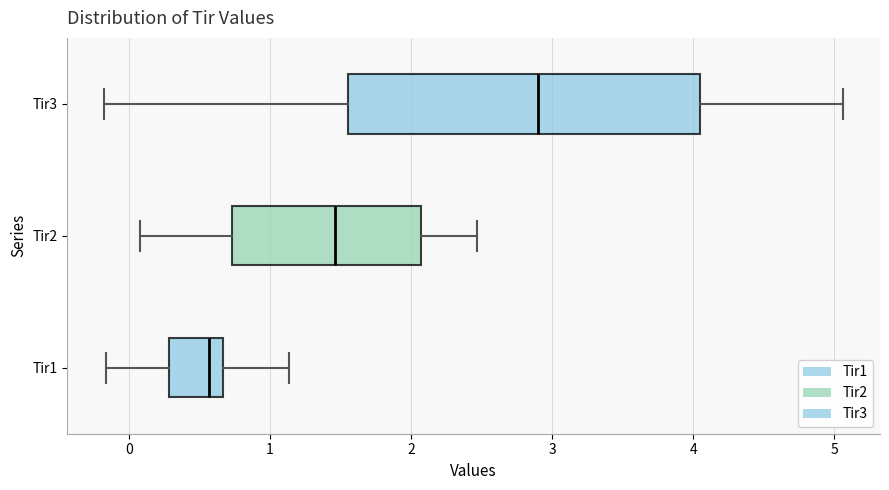

Which box is the widest, from its left edge to its right edge?

Tir3